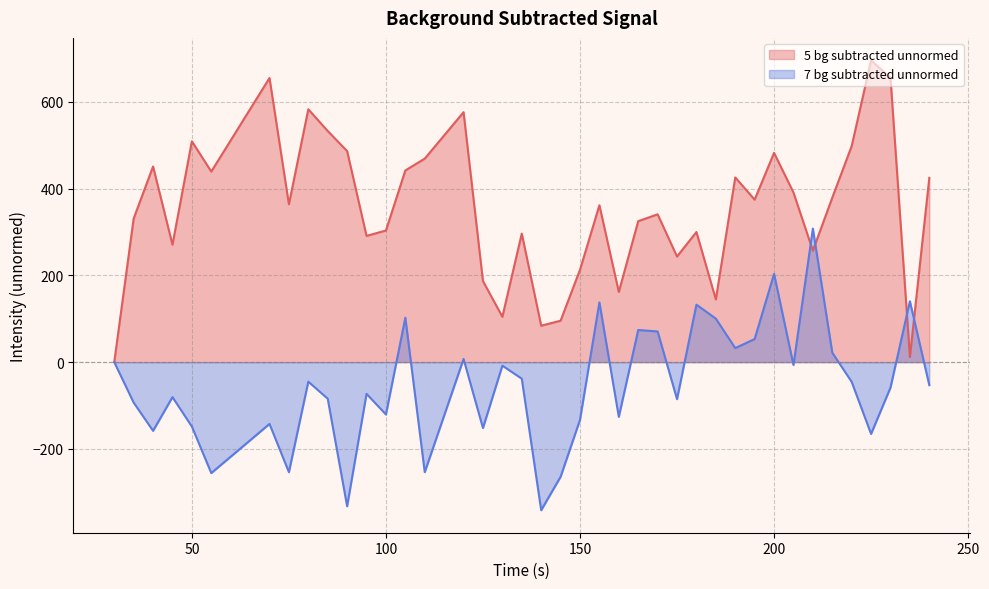

Between 125 and 190, which series saw the biggest shift?

5 bg subtracted unnormed